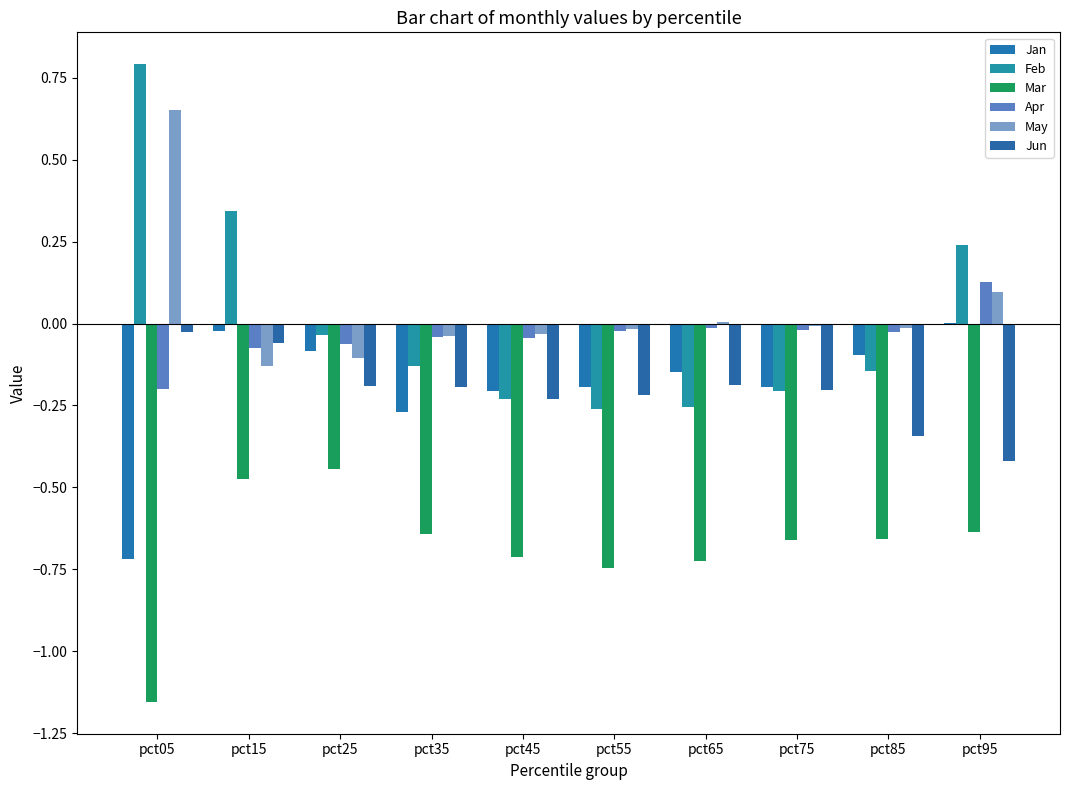

Does the chart contain stacked bars?

No